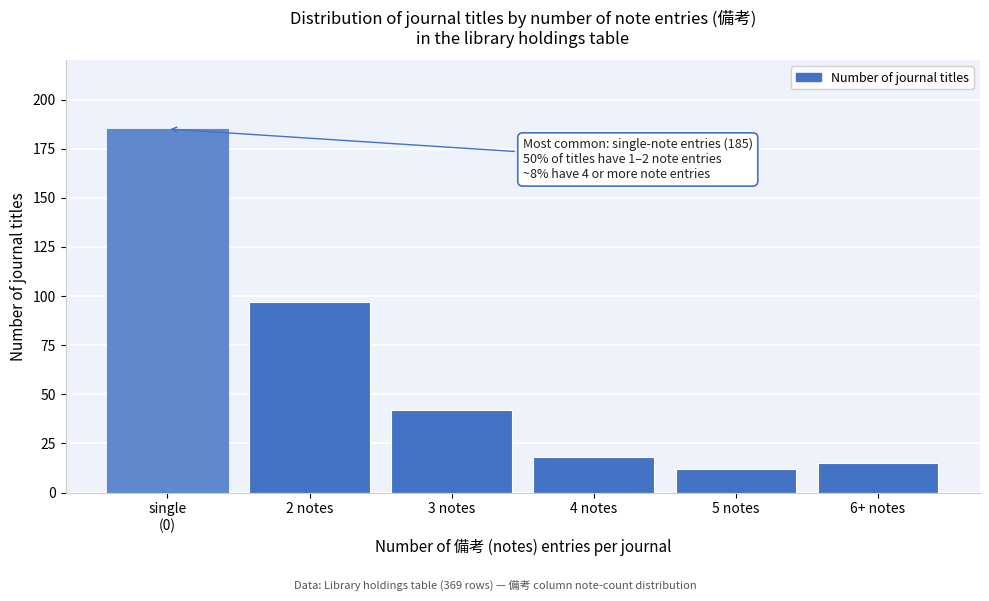

Reading right to left, transcribe all the data shown in this chart.

15	12	18	42	97	185